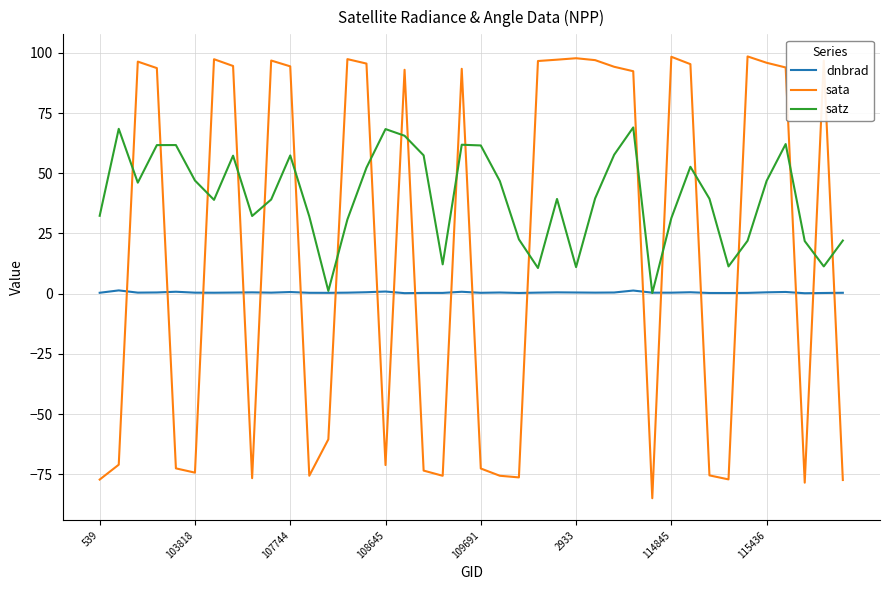

After their last crossing, which series has the higher values: dnbrad or sata?

dnbrad